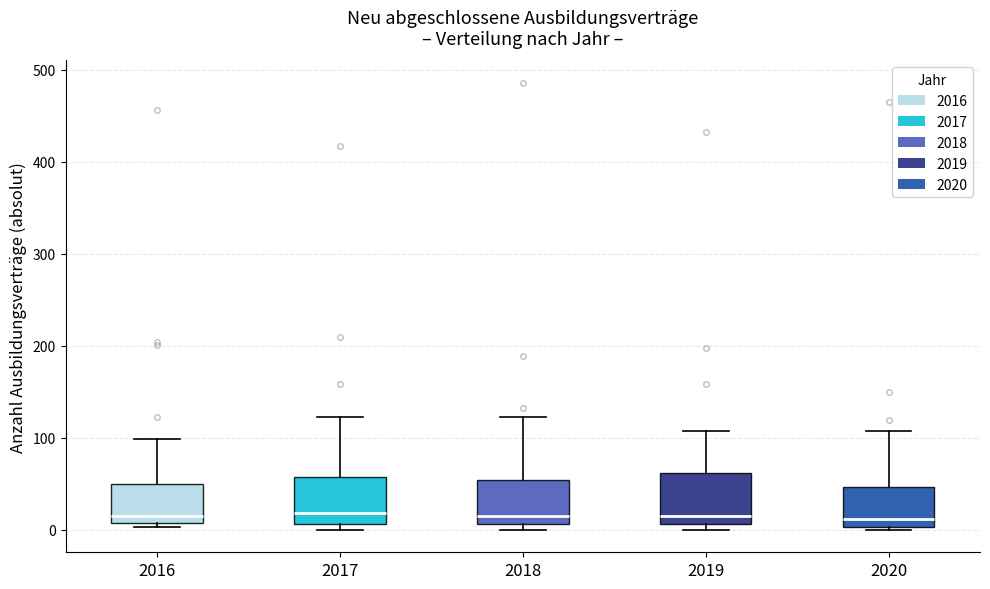

Reading left to right, read every box against the y-axis: the position of its median line, the range the box covers, and the ends of its whiskers. The values are not printed on the chart, so give them approximately, as read against the axis.

2016: median 20, box 10 to 50, whiskers 0 to 100
2017: median 20, box 10 to 60, whiskers 0 to 120
2018: median 20, box 10 to 50, whiskers 0 to 120
2019: median 20, box 10 to 60, whiskers 0 to 110
2020: median 10, box 0 to 50, whiskers 0 to 110